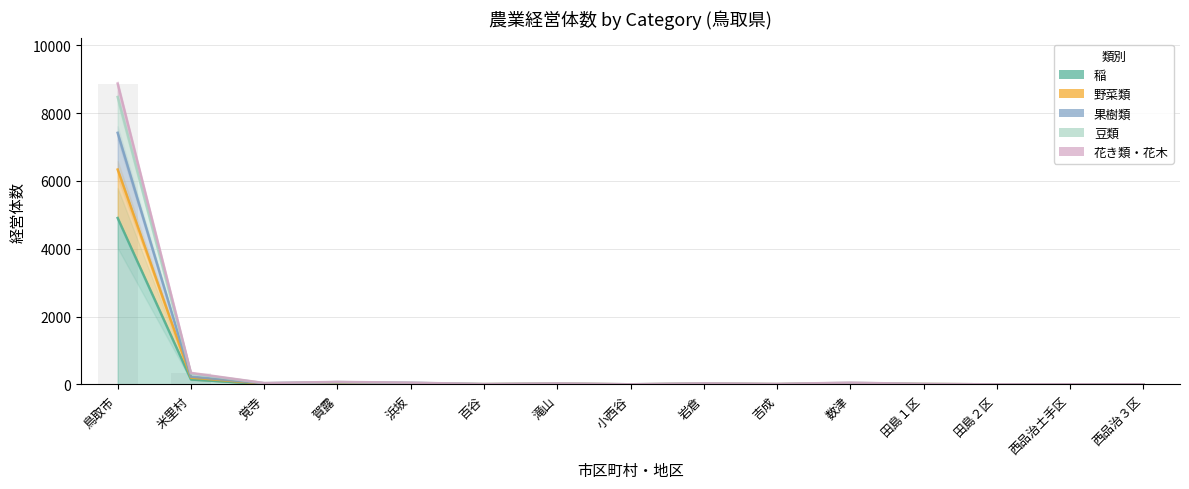

Count the number of categories in the chart.

15